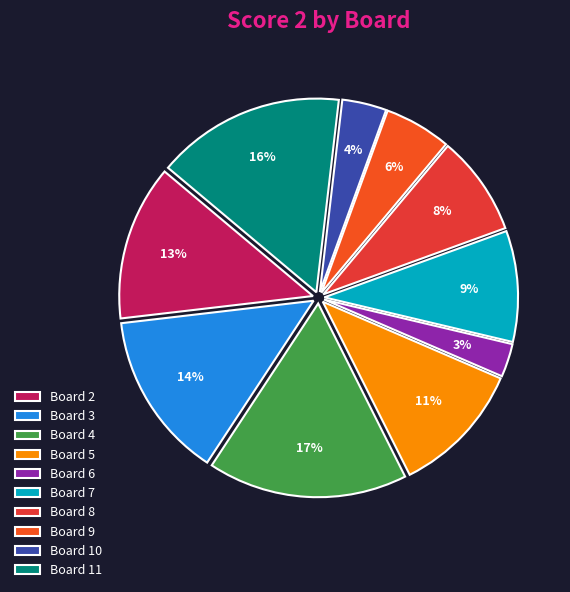

How many slices are in this pie chart?

10